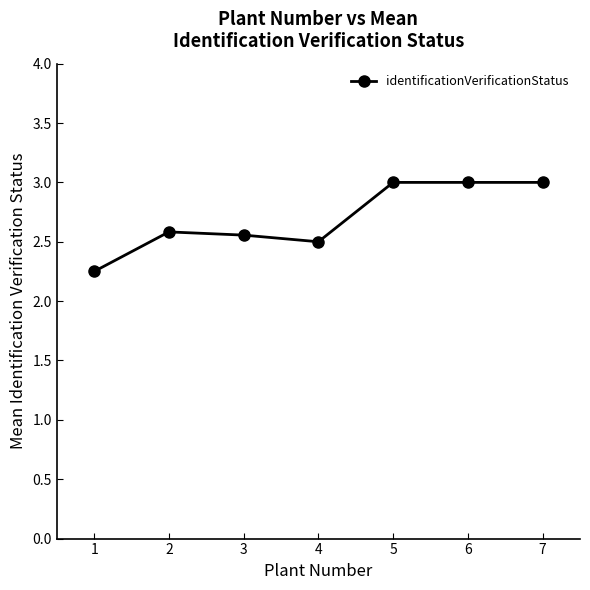

Count the number of data series in this chart.

1